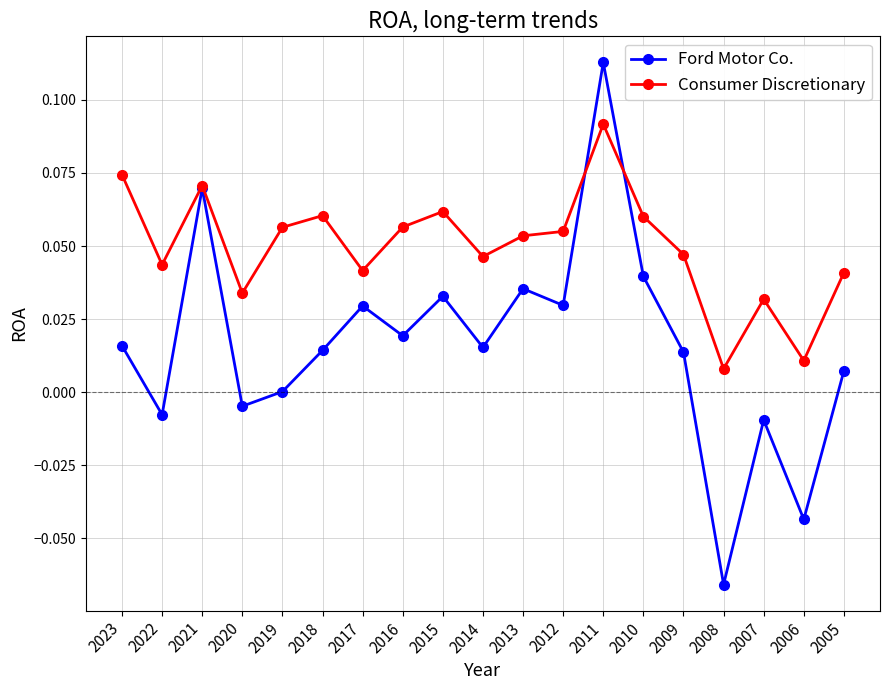

Which series has the largest range (max minus min)?

Ford Motor Co.